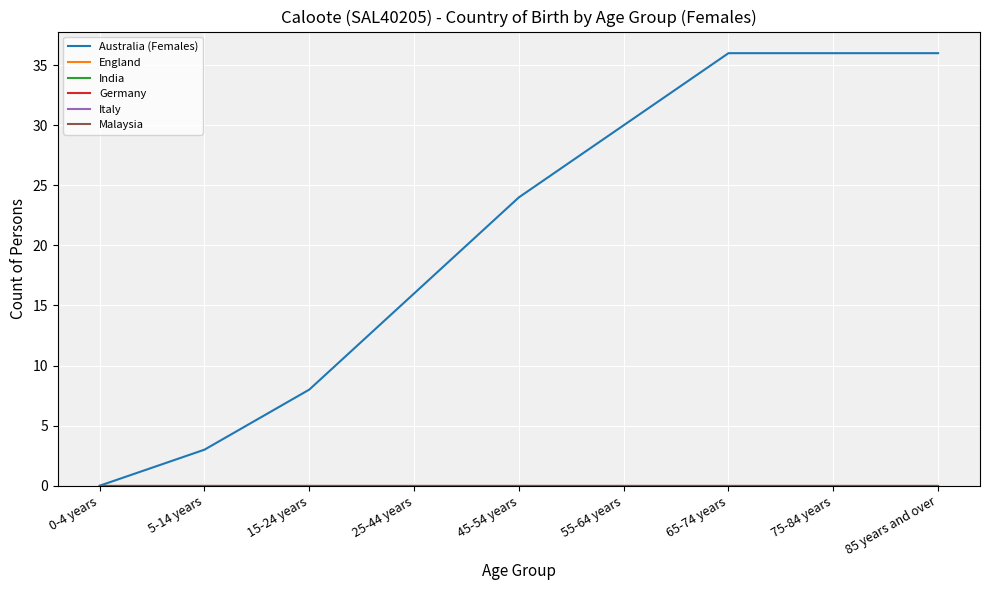

Does the chart display data point markers on the line(s)?

No